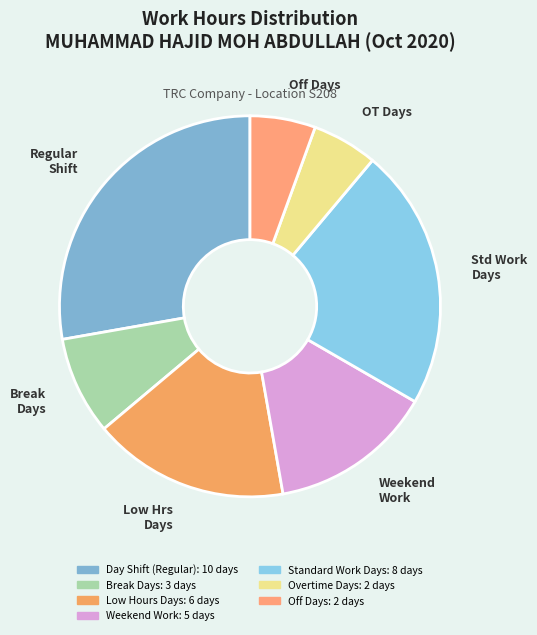

Which has a higher value, Std Work Days or OT Days?

Std Work Days